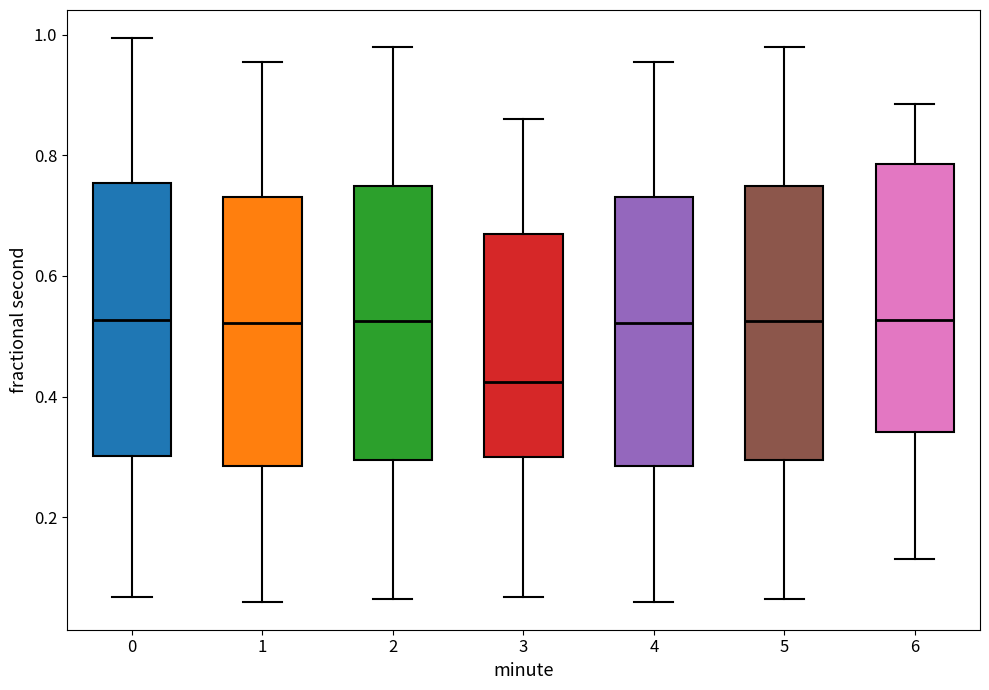

Reading left to right, read every box against the y-axis: the position of its median line, the range the box covers, and the ends of its whiskers. The values are not printed on the chart, so give them approximately, as read against the axis.

0: median 0.52, box 0.30 to 0.76, whiskers 0.06 to 1.00
1: median 0.52, box 0.28 to 0.74, whiskers 0.06 to 0.96
2: median 0.52, box 0.30 to 0.74, whiskers 0.06 to 0.98
3: median 0.42, box 0.30 to 0.66, whiskers 0.06 to 0.86
4: median 0.52, box 0.28 to 0.74, whiskers 0.06 to 0.96
5: median 0.52, box 0.30 to 0.74, whiskers 0.06 to 0.98
6: median 0.52, box 0.34 to 0.78, whiskers 0.14 to 0.88